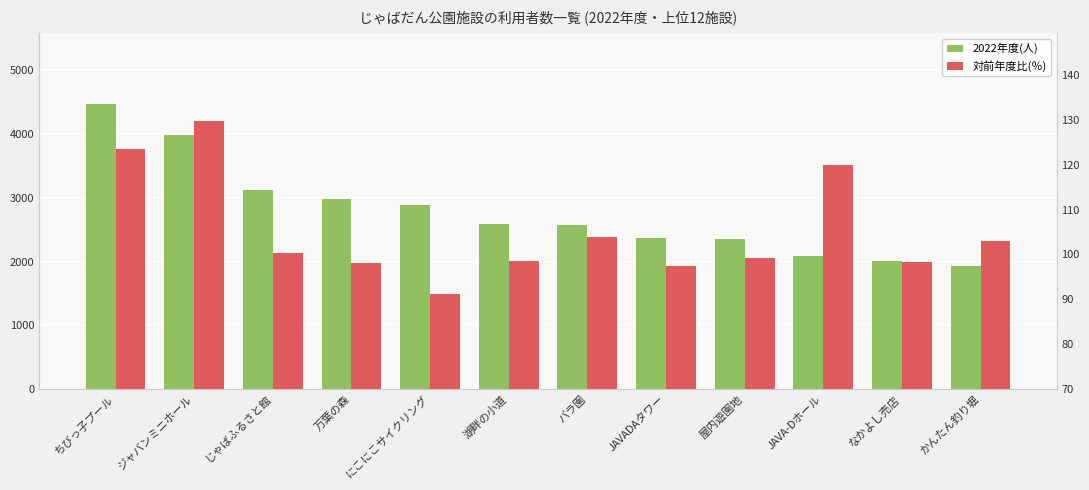

How many bars are there in total?

24